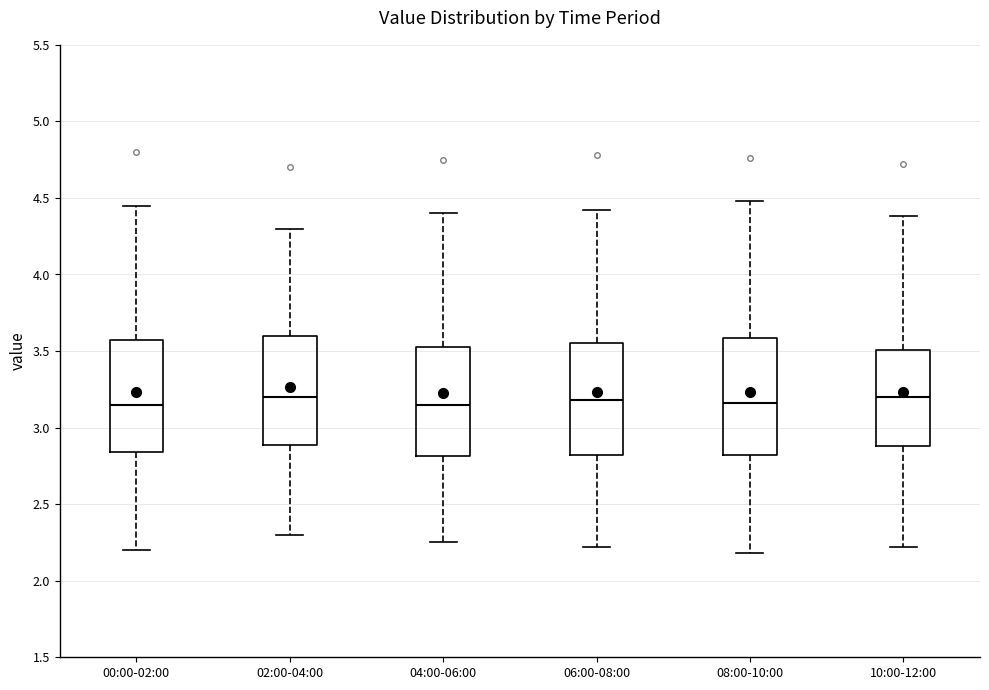

Where does the lower whisker of the box for 00:00-02:00 end on the y-axis? The values are not printed on the chart, so give them approximately, as read against the axis.

2.20